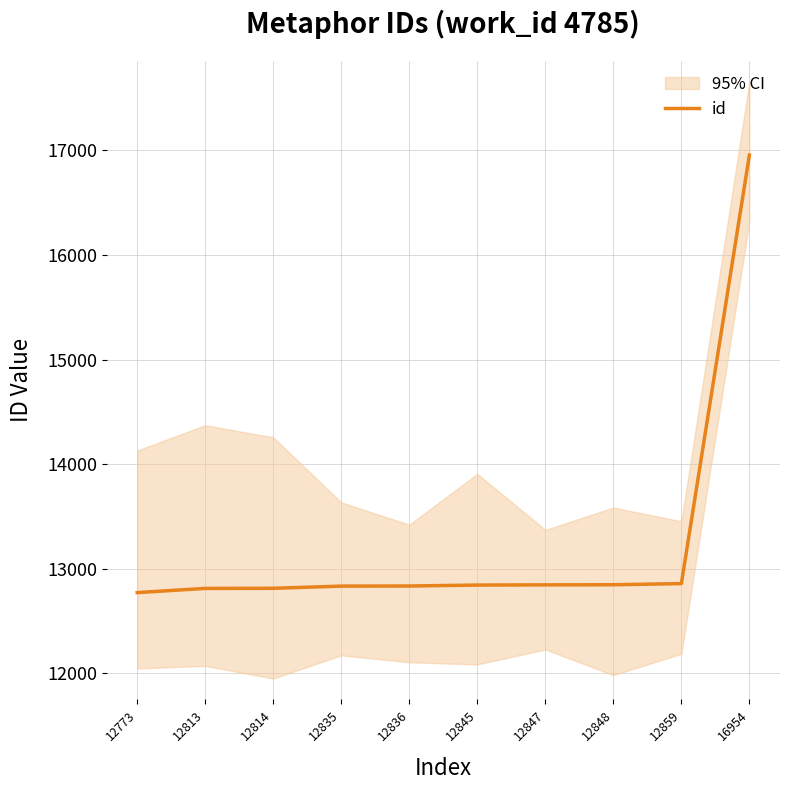

Is it true that the value at 12848 is 12848?

True